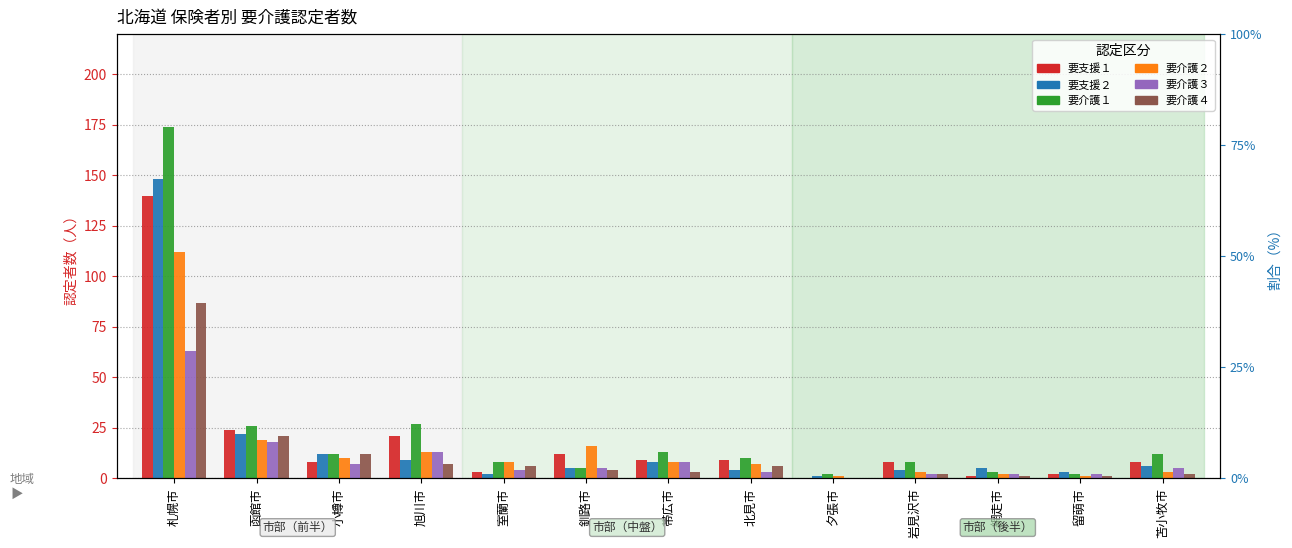

The 要支援１ series shows 3 at 留萌市. True or false?

False